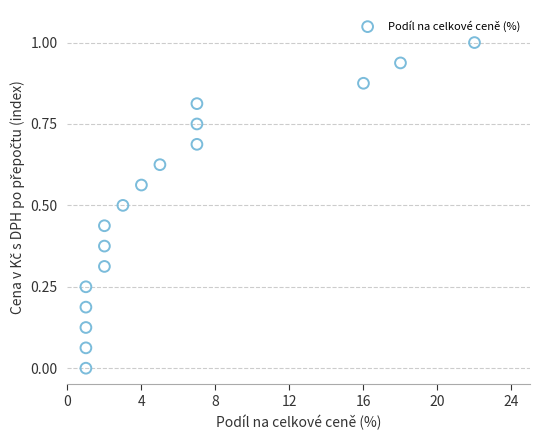

What is the range of Y values (max minus min)?

1.0